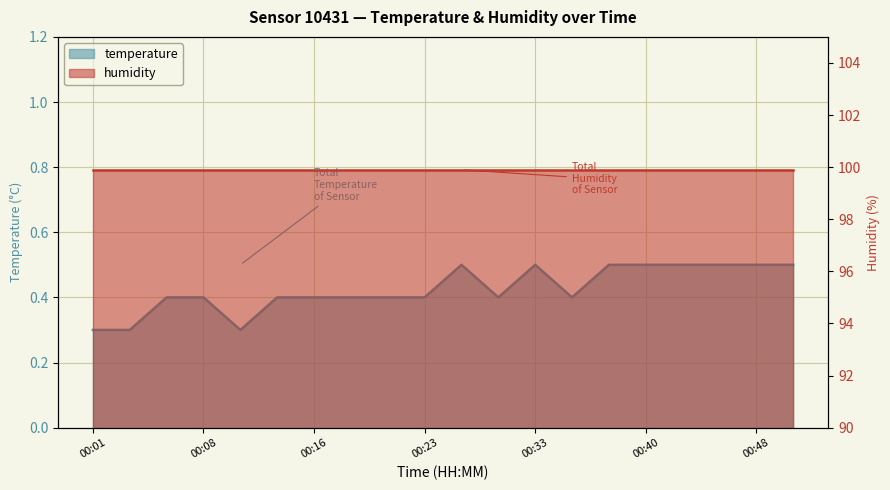

True or false: the data shows 0.5 at 00:43.

True